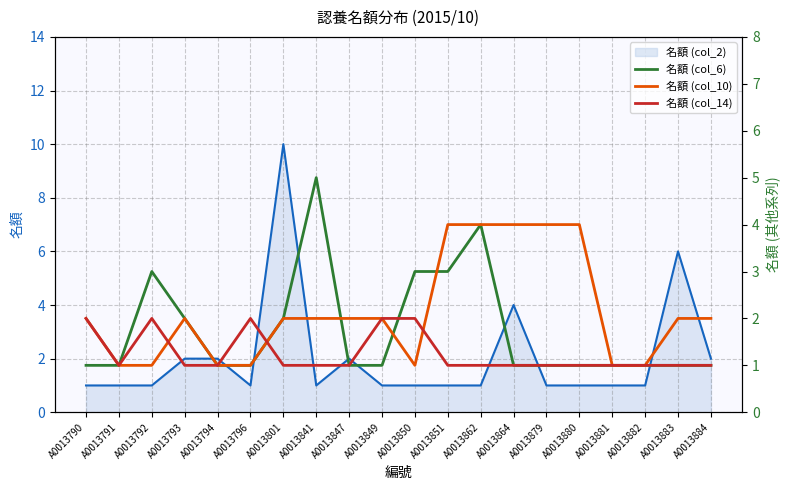

List the series in order of their overall mean, highest first.

名額 (col_10), 名額 (col_6), 名額 (col_14)